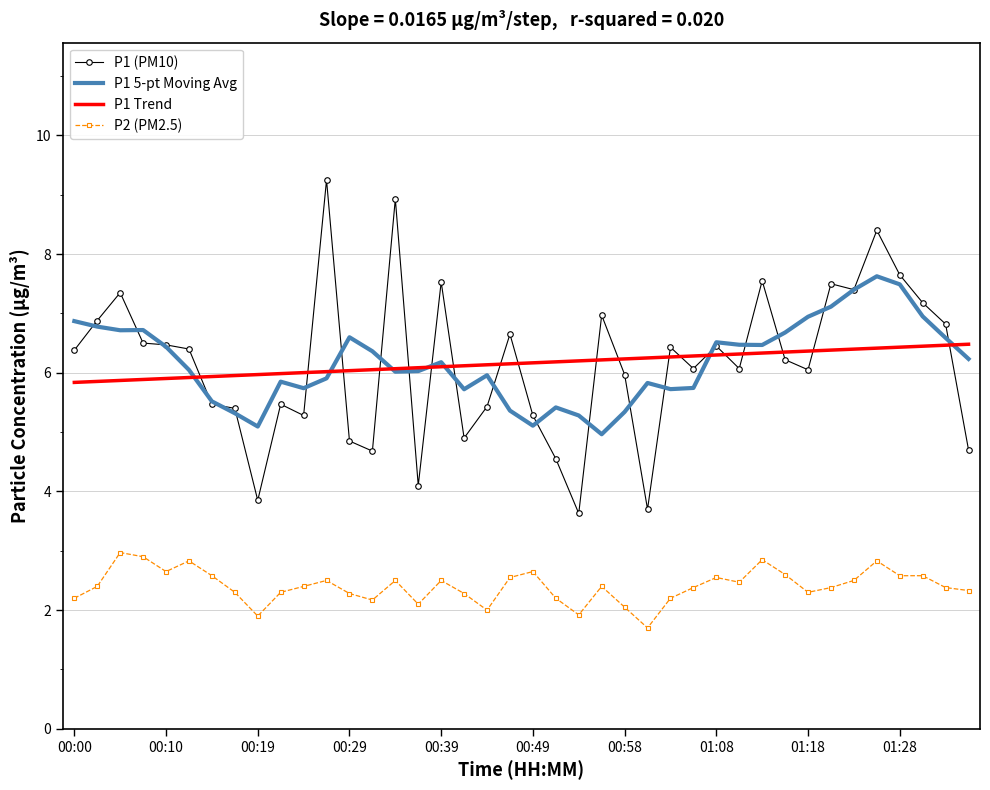

List the series in order of their peak value, lowest first.

P2 (PM2.5), P1 Trend, P1 5-pt Moving Avg, P1 (PM10)